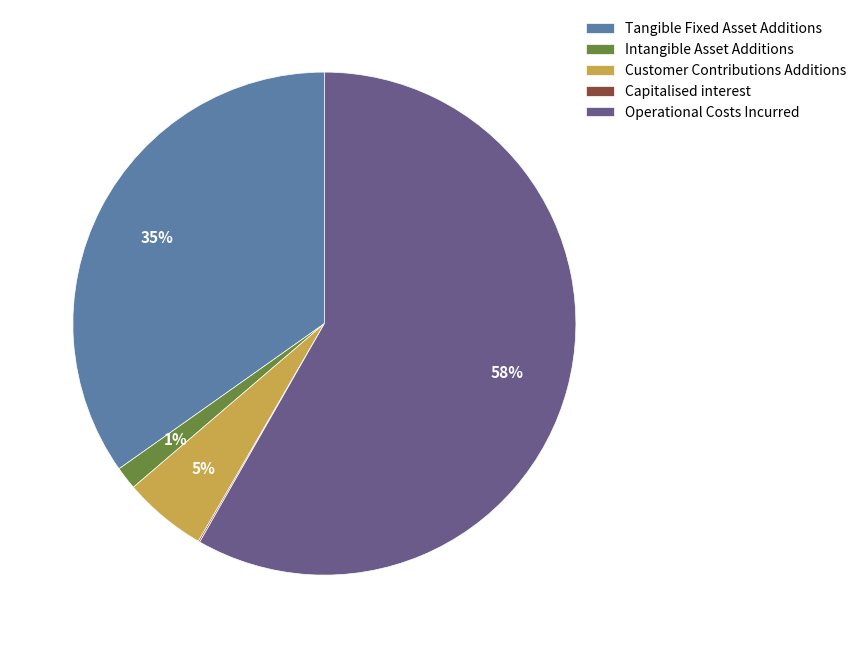

Is the sum of Intangible Asset Additions and Tangible Fixed Asset Additions greater than half?

No